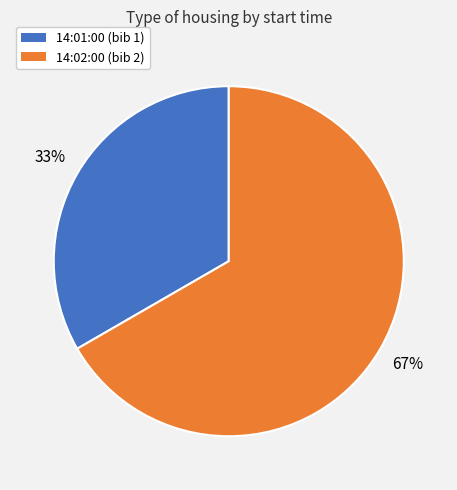

What percentage is the 14:01:00 slice, to the nearest percent?

33%